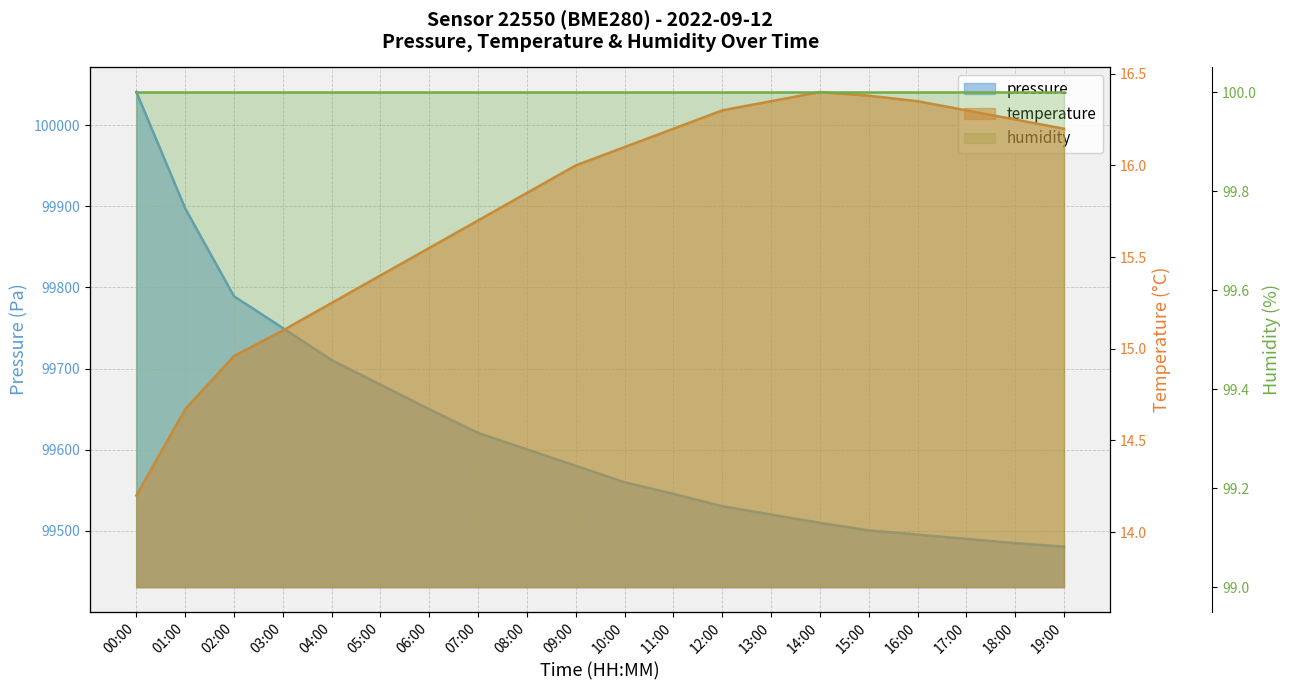

What is the label of the 19th point from the right?

01:00